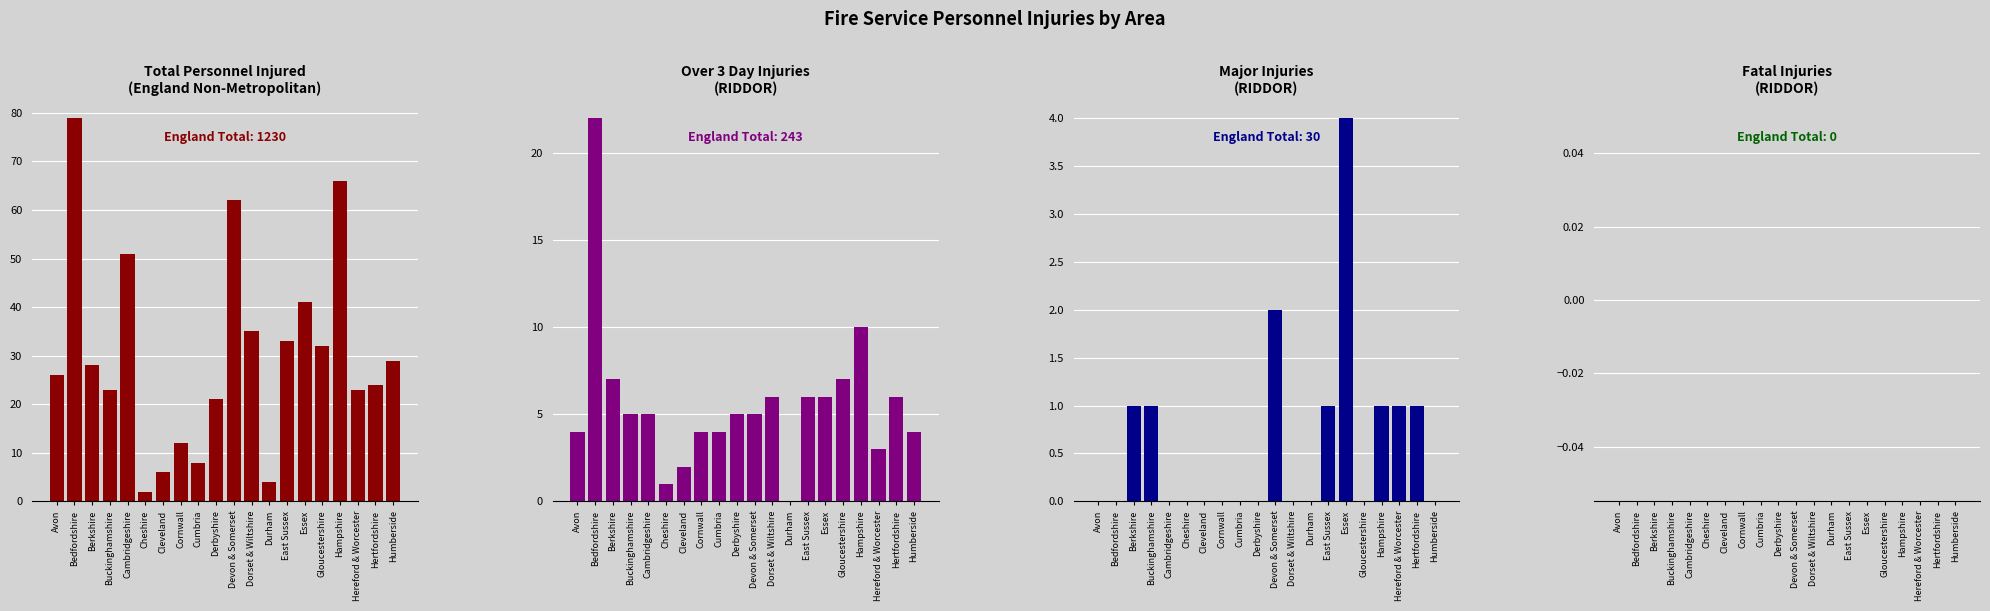

Which series has the widest spread of values?

Total Injured